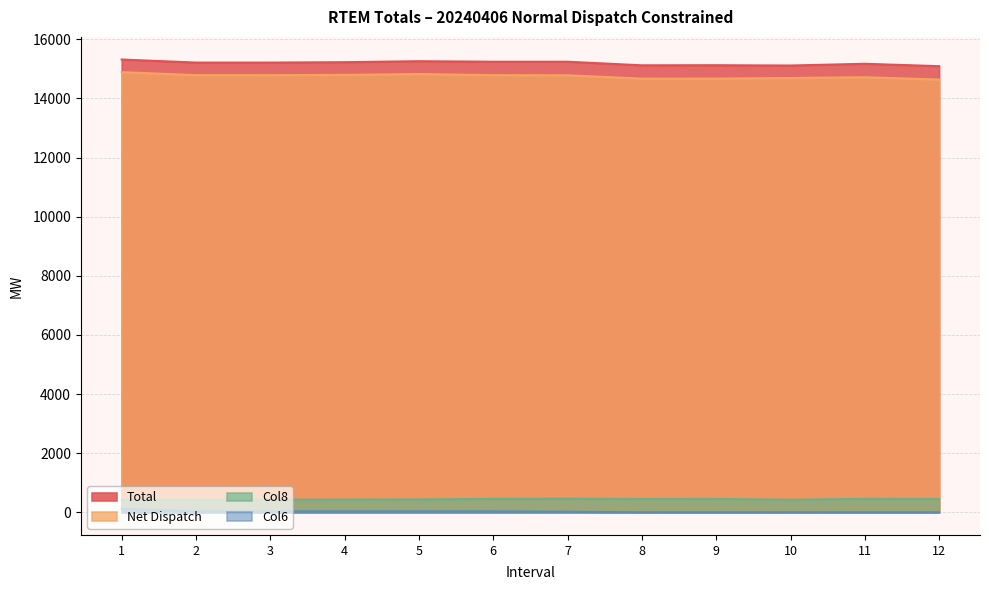

Reading left to right, what are all the values shown in this chart?

Total: 1=15316.7	2=15213.7	3=15213.8	4=15226.4	5=15259.9	6=15242.2	7=15242.3	8=15121.0	9=15124.4	10=15114.0	11=15172.7	12=15091.9
Net Dispatch: 1=14889.3	2=14788.5	3=14787.7	4=14796.9	5=14825.9	6=14787.2	7=14783.4	8=14670.0	9=14671.9	10=14691.0	11=14717.4	12=14639.2
Col8: 1=427.5	2=425.3	3=426.1	4=429.6	5=434.0	6=455.0	7=459.0	8=451.0	9=452.4	10=423.1	11=455.3	12=452.7
Col6: 1=122.0	2=33.0	3=32.0	4=32.0	5=32.0	6=32.0	7=19.9	8=2.0	9=2.0	10=2.0	11=2.0	12=2.0